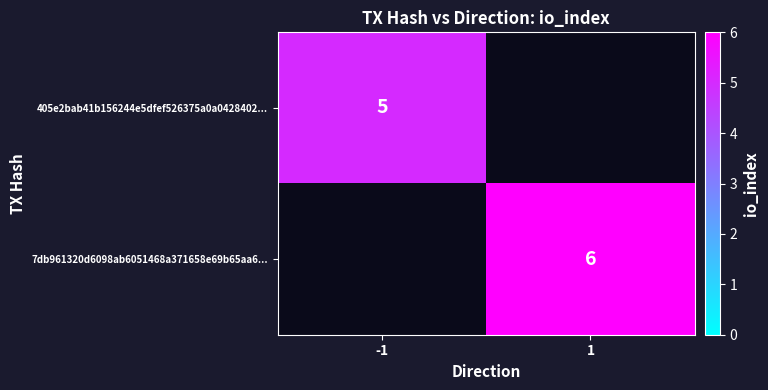

Is the value of 405e2bab41b156244e5dfef526375a0a0428402... at -1 greater than the value of 7db961320d6098ab6051468a371658e69b65aa6... at 1?

No